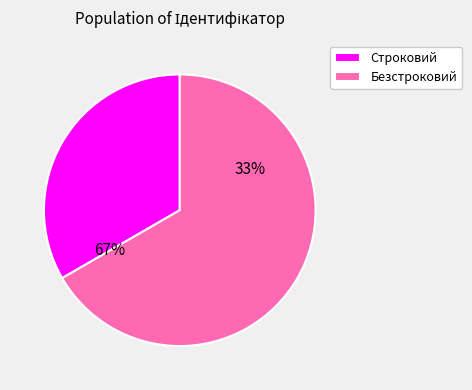

Which slice represents more than half of the pie?

Безстроковий